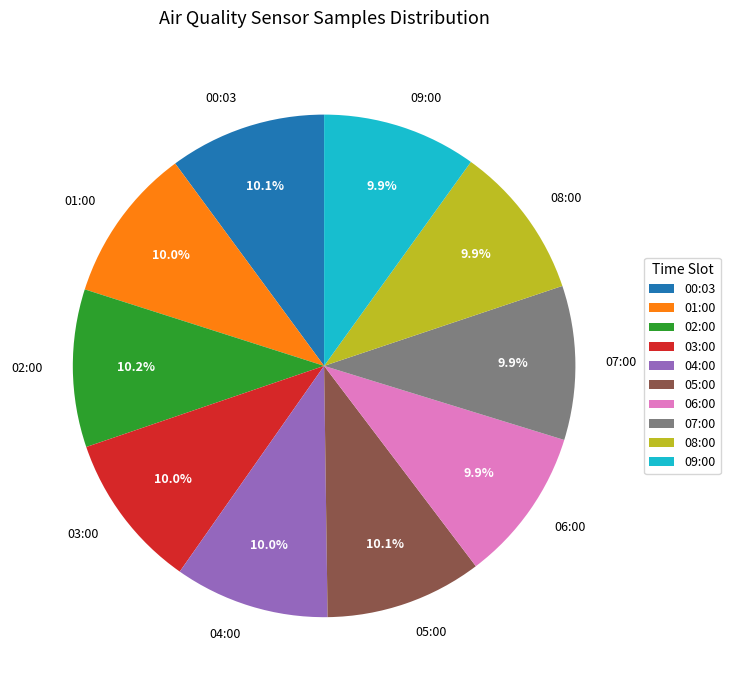

Count the number of slices in the pie.

10